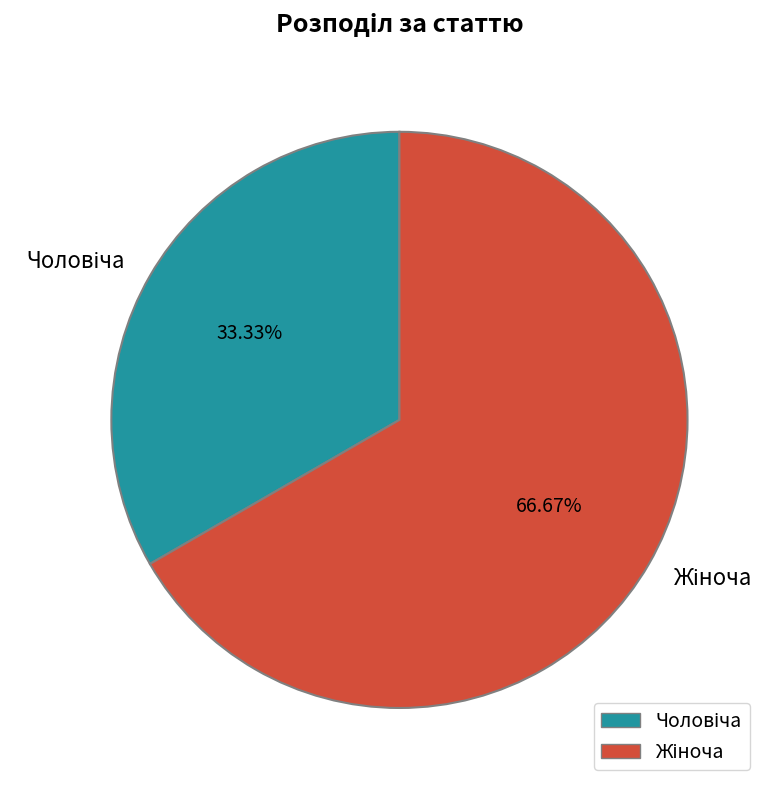

Does any single category account for the majority?

Yes